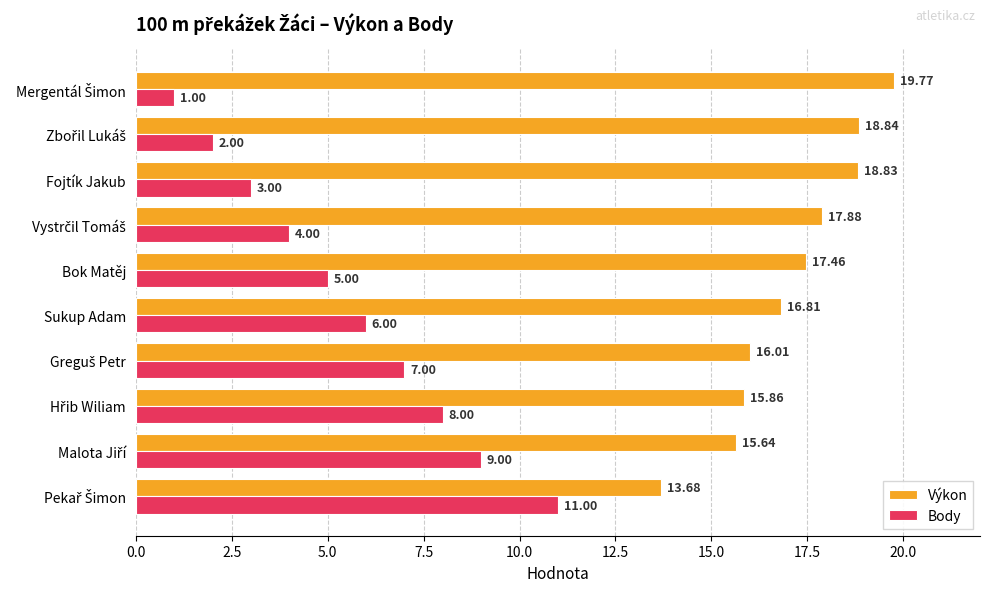

List the series in order of their overall mean, highest first.

Výkon, Body